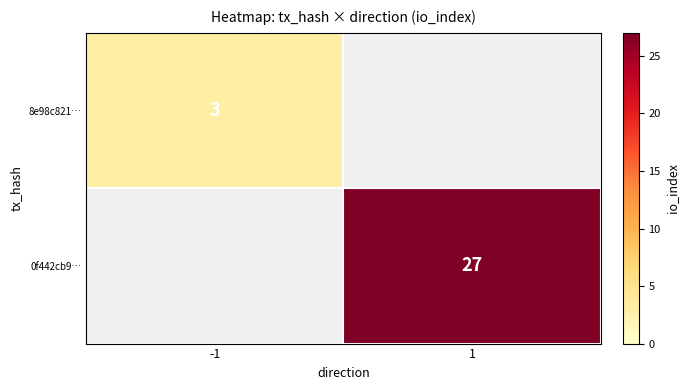

Is it true that 0f442cb9… equals 12 at 1?

False